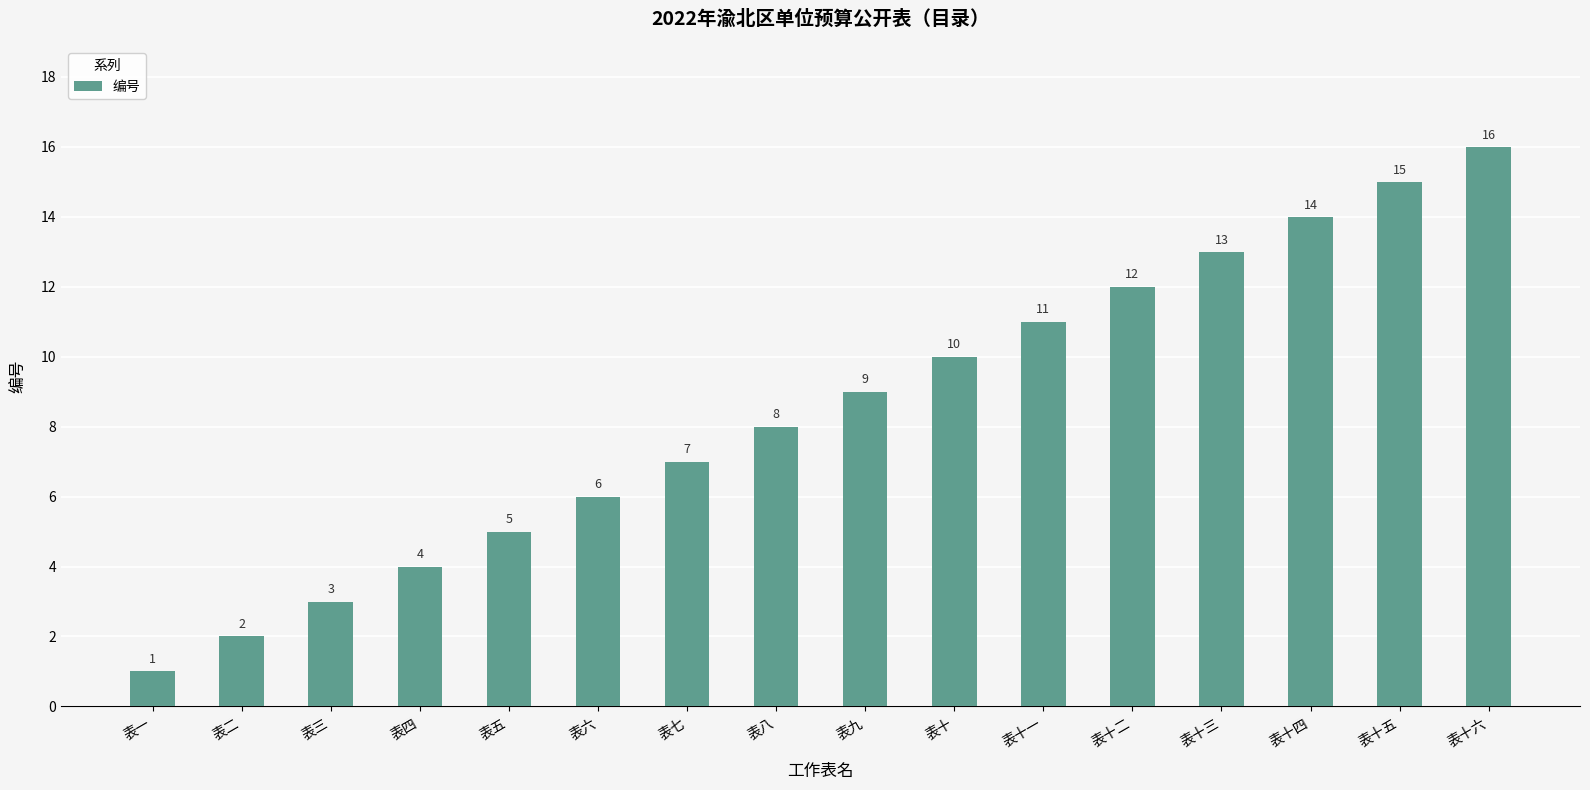

The chart shows a value of 13 at 表九. True or false?

False